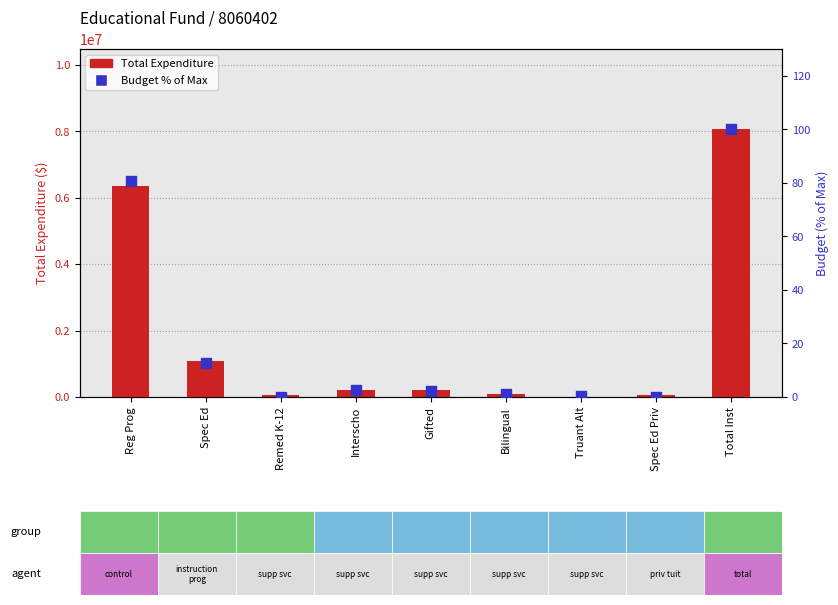

Which series has the largest total across all categories?

Total Expenditure